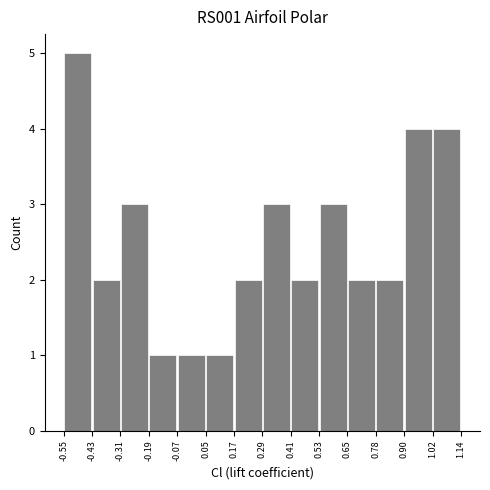

Reading left to right, list every bar in this chart as the range it spans on the x-axis followed by its height. The values are not printed on the chart, so give them approximately, as read against the axis.

-0.55 to -0.43: 5
-0.43 to -0.31: 2
-0.31 to -0.19: 3
-0.19 to -0.07: 1
-0.07 to 0.05: 1
0.05 to 0.17: 1
0.17 to 0.29: 2
0.29 to 0.41: 3
0.41 to 0.53: 2
0.53 to 0.65: 3
0.65 to 0.78: 2
0.78 to 0.90: 2
0.90 to 1.02: 4
1.02 to 1.14: 4